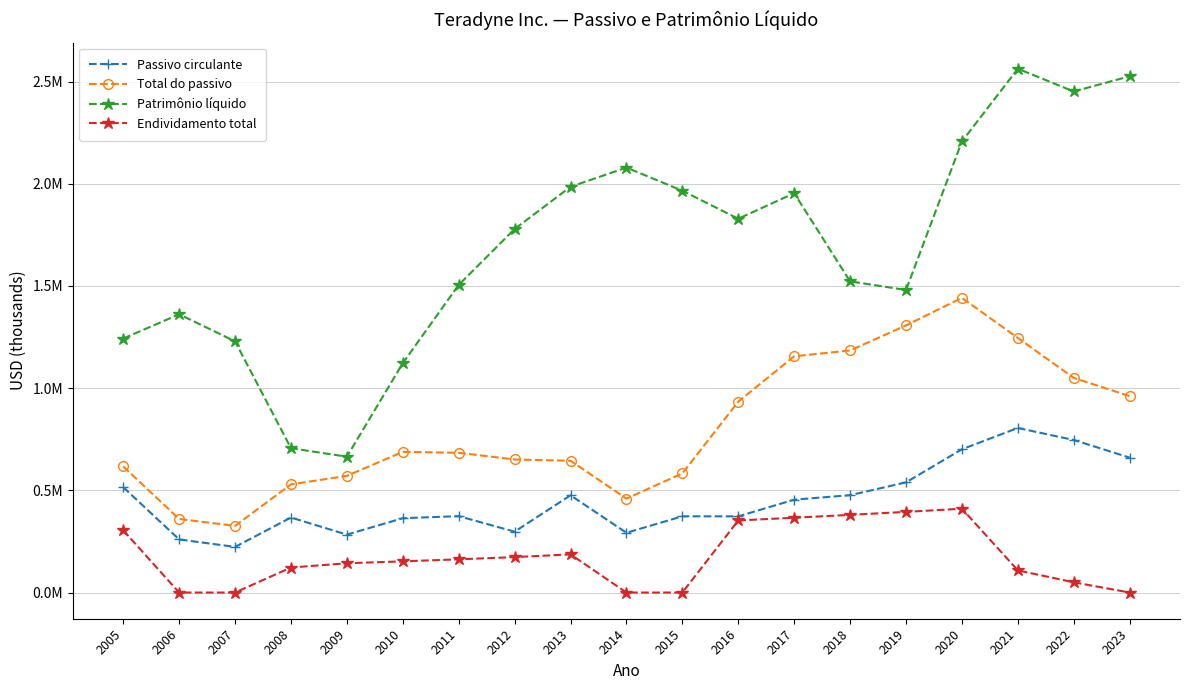

True or false: Total do passivo and Endividamento total intersect in this chart.

False